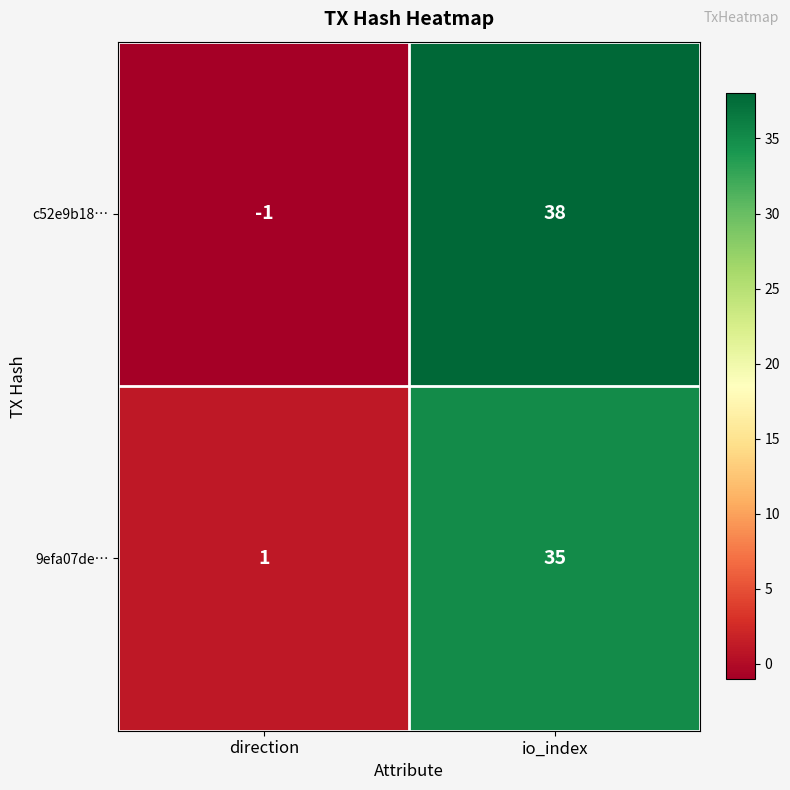

What is the difference between the highest and lowest values at direction?

2